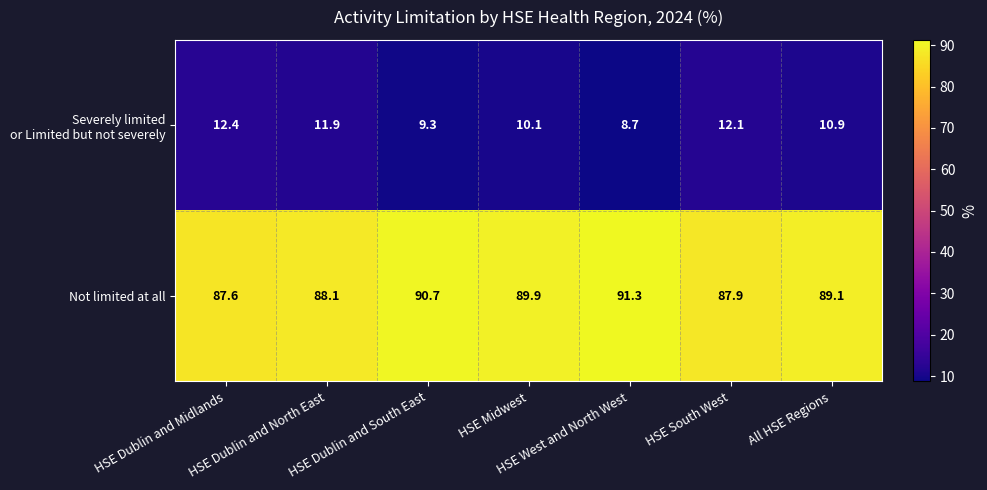

What is the average value of the Not limited at all series?

89.2